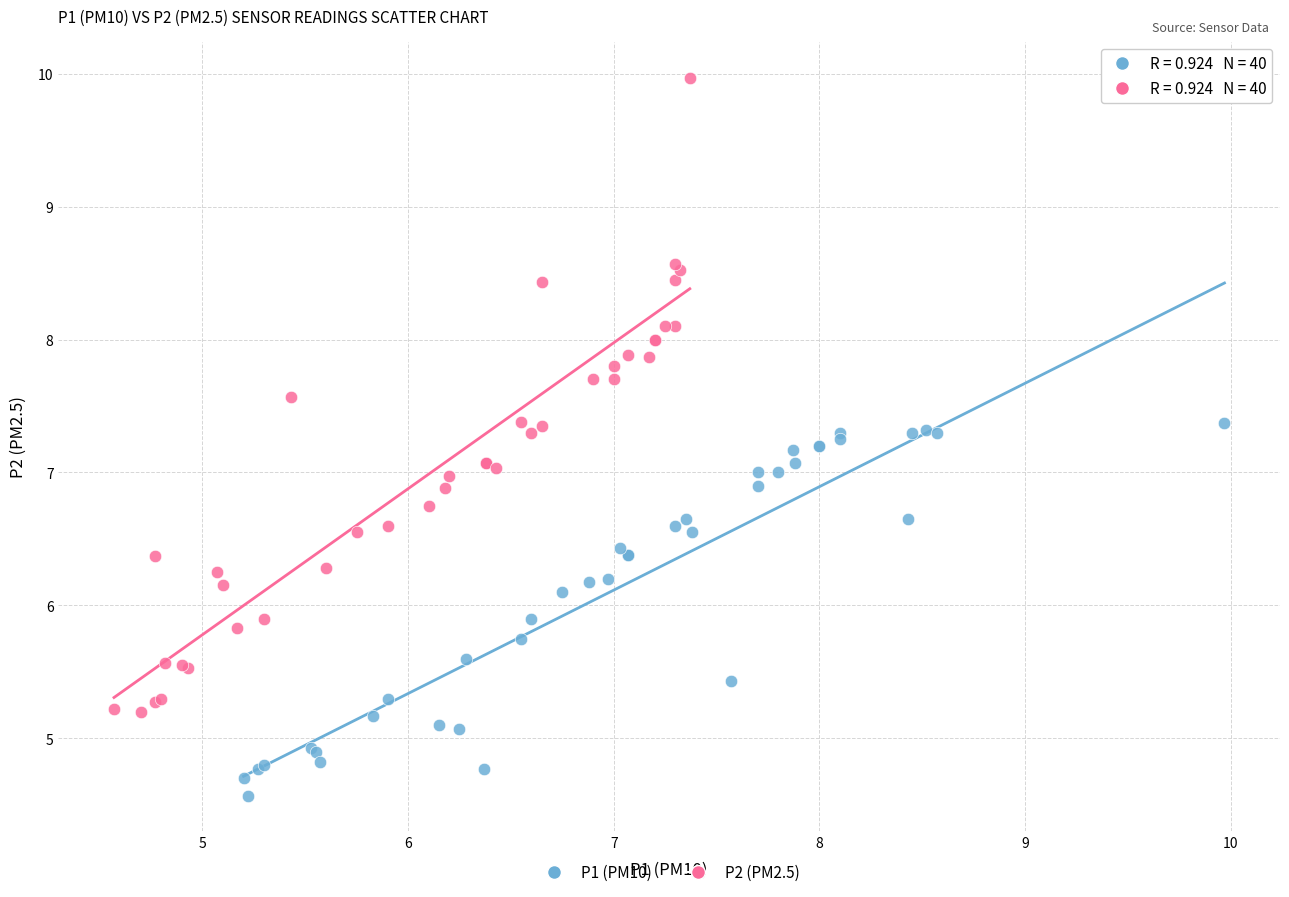

Which series reaches the maximum Y coordinate?

P2 (PM2.5)